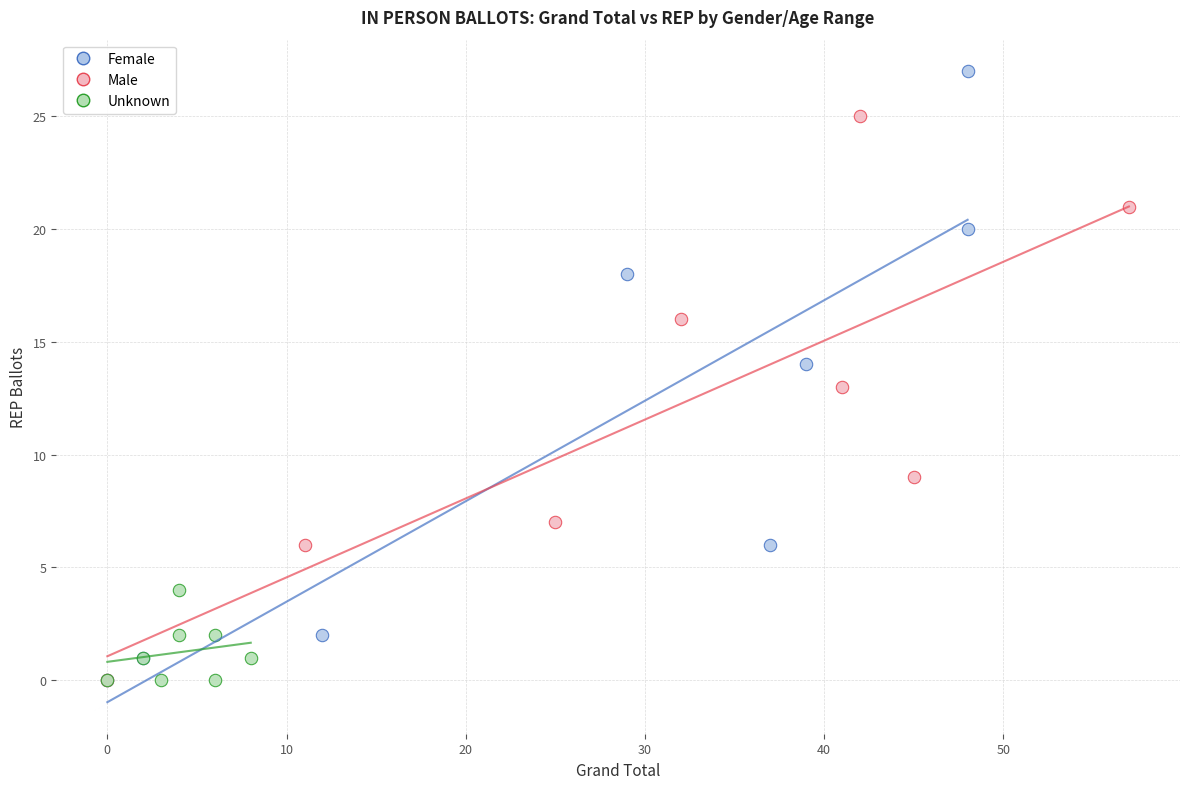

Which series contains the highest Y value?

Female